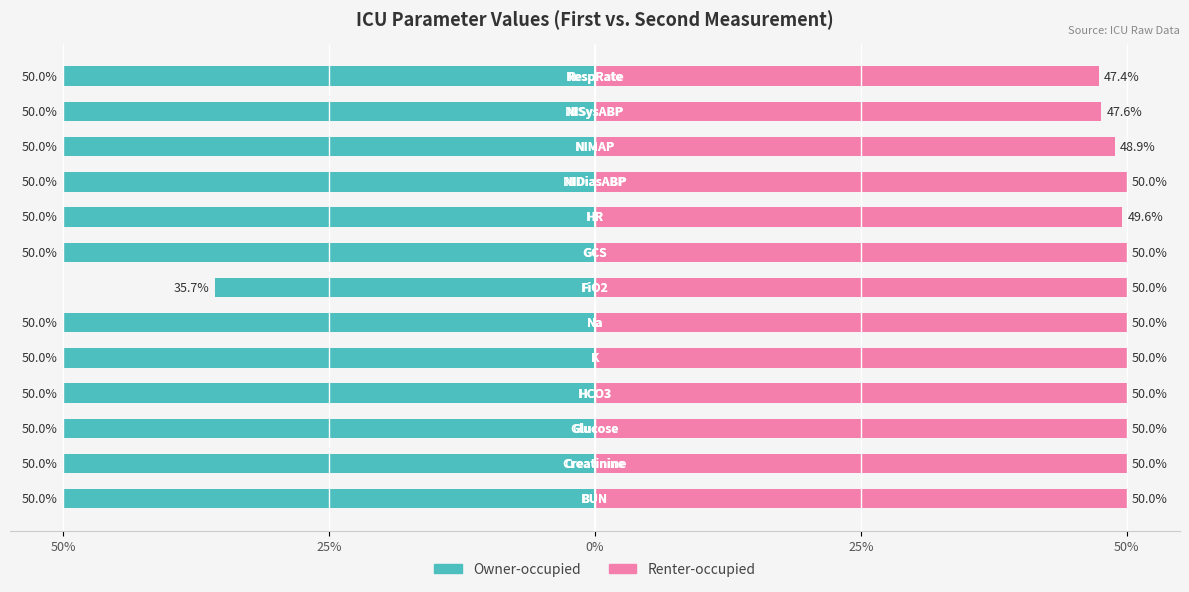

What is the greatest value displayed?

50.0